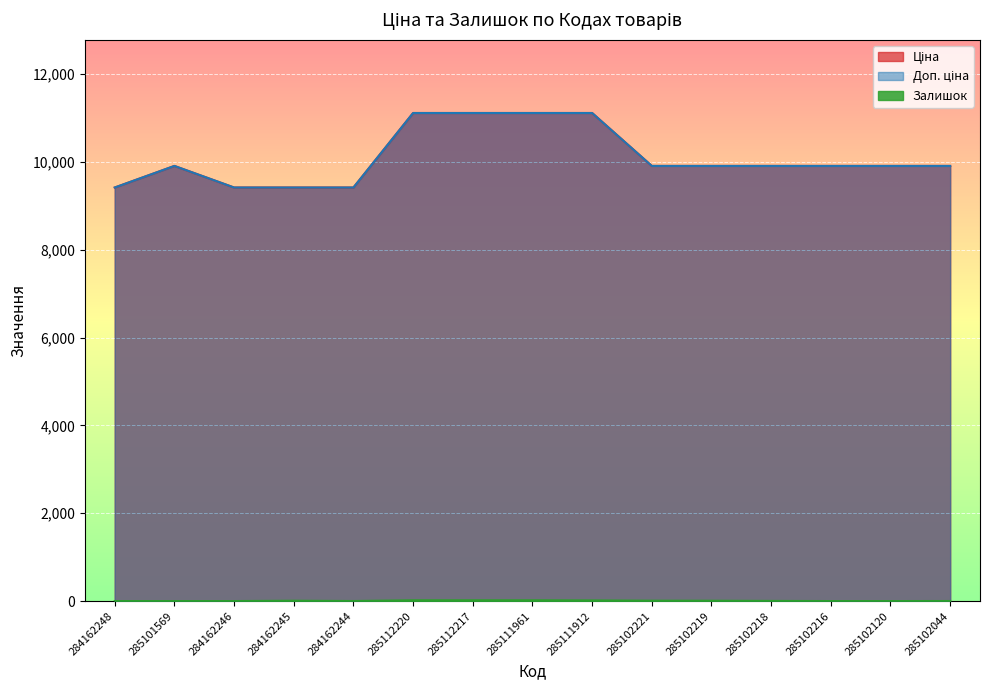

What position from the right is 285102219?

5